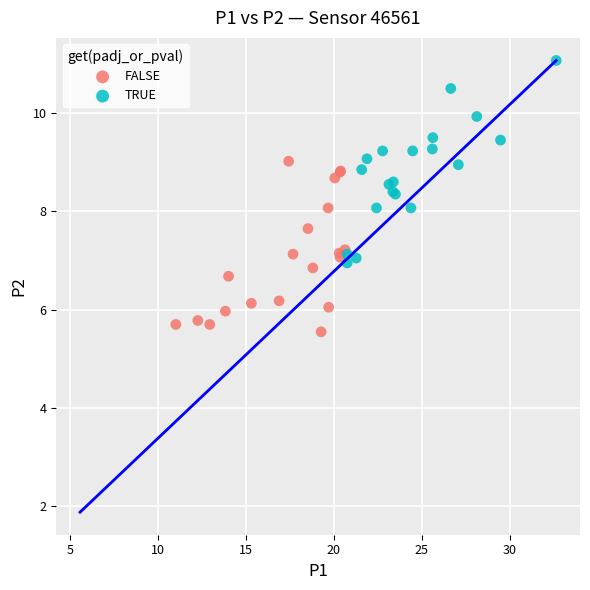

Which series contains the lowest Y value?

FALSE